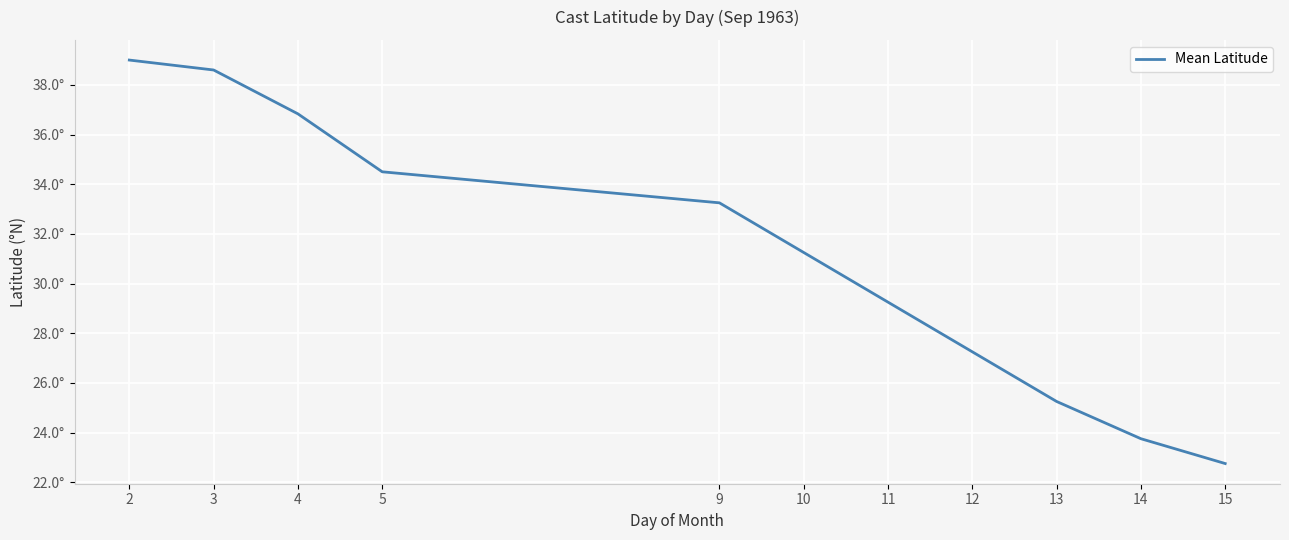

Where is the data nearest to the value 30?

11